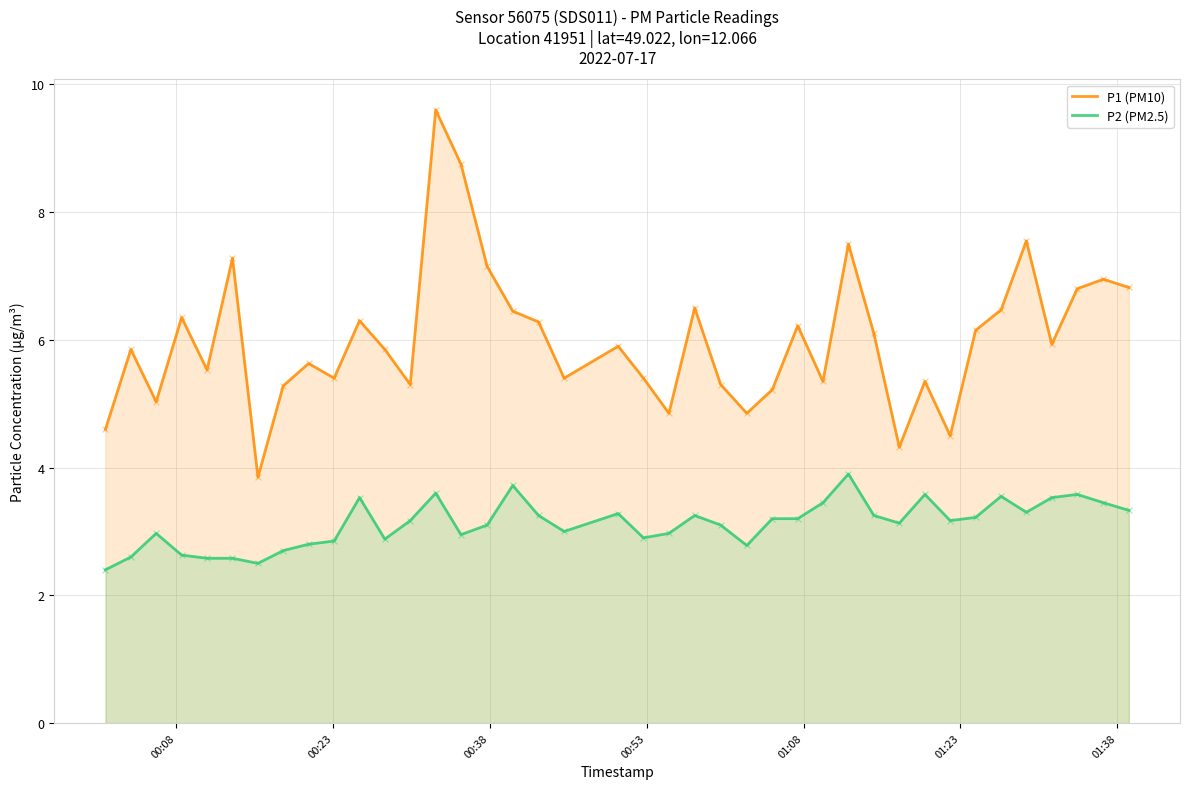

Which series has the largest Y range (max minus min)?

P1 (PM10)